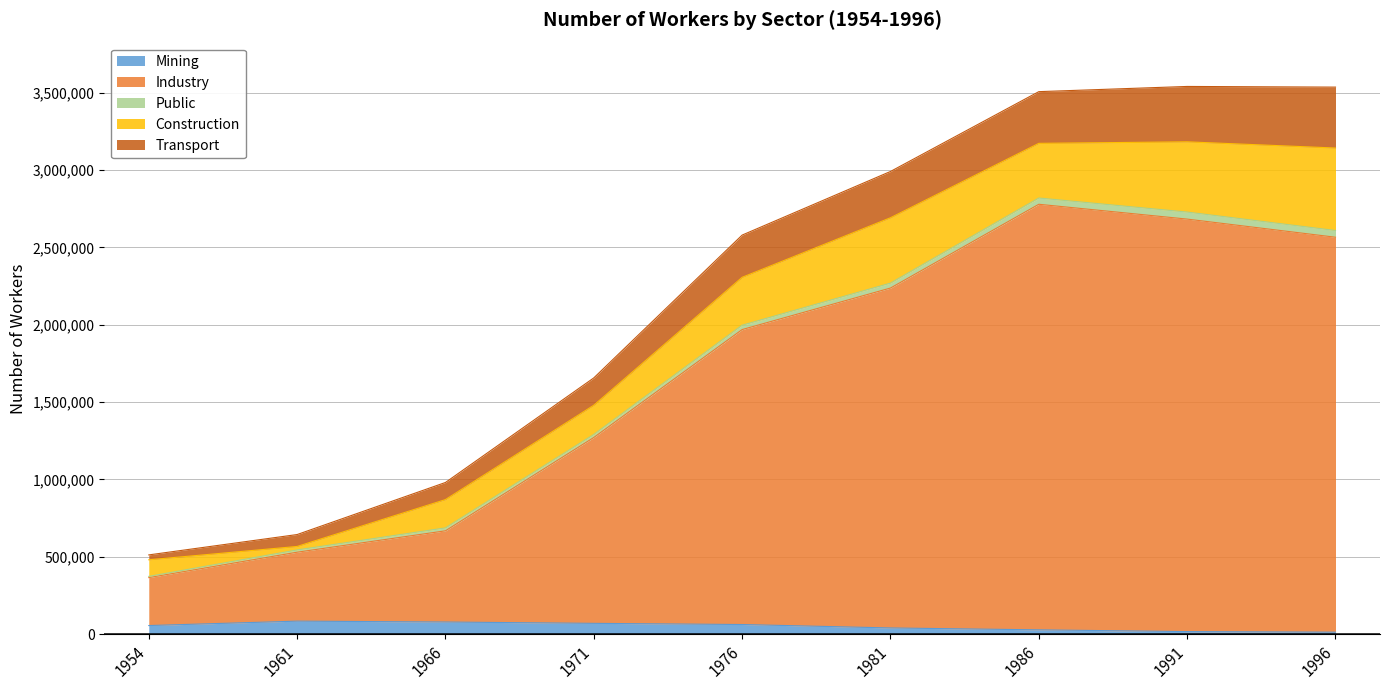

The value of Mining at 1966 is 78242. True or false?

True